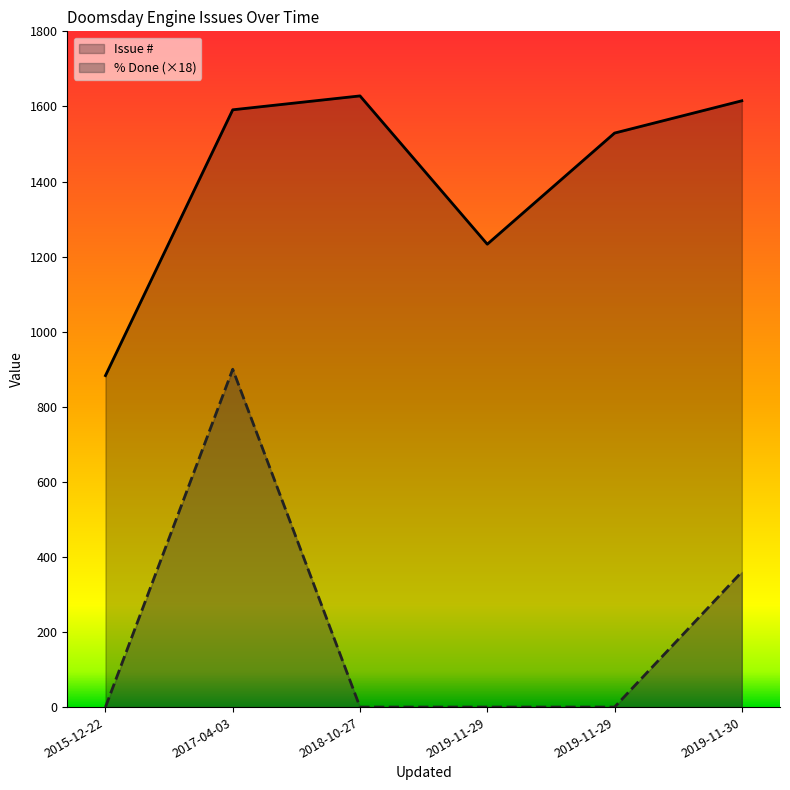

Which category has the lowest value in the % Done series?

2015-12-22